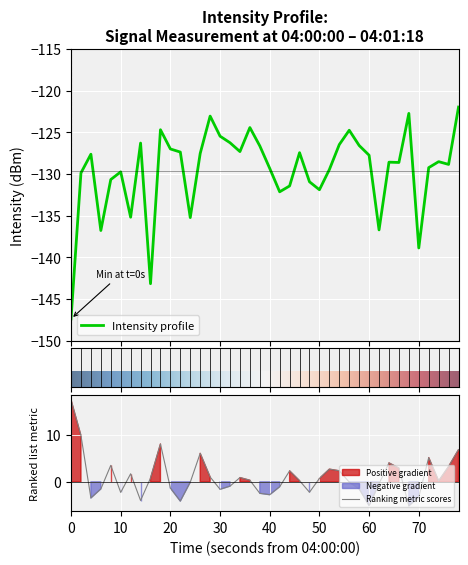

What is the lowest value of the Intensity profile series?

-147.4